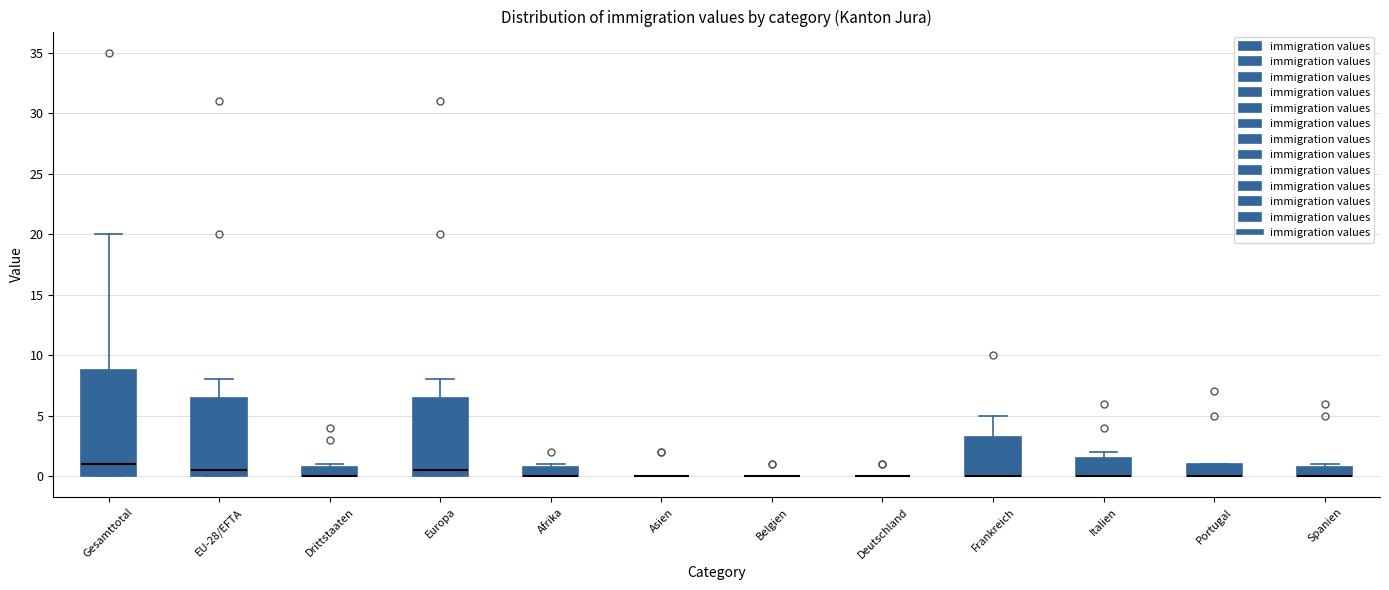

Where is the lower edge of the box for Frankreich on the y-axis? The values are not printed on the chart, so give them approximately, as read against the axis.

0.0